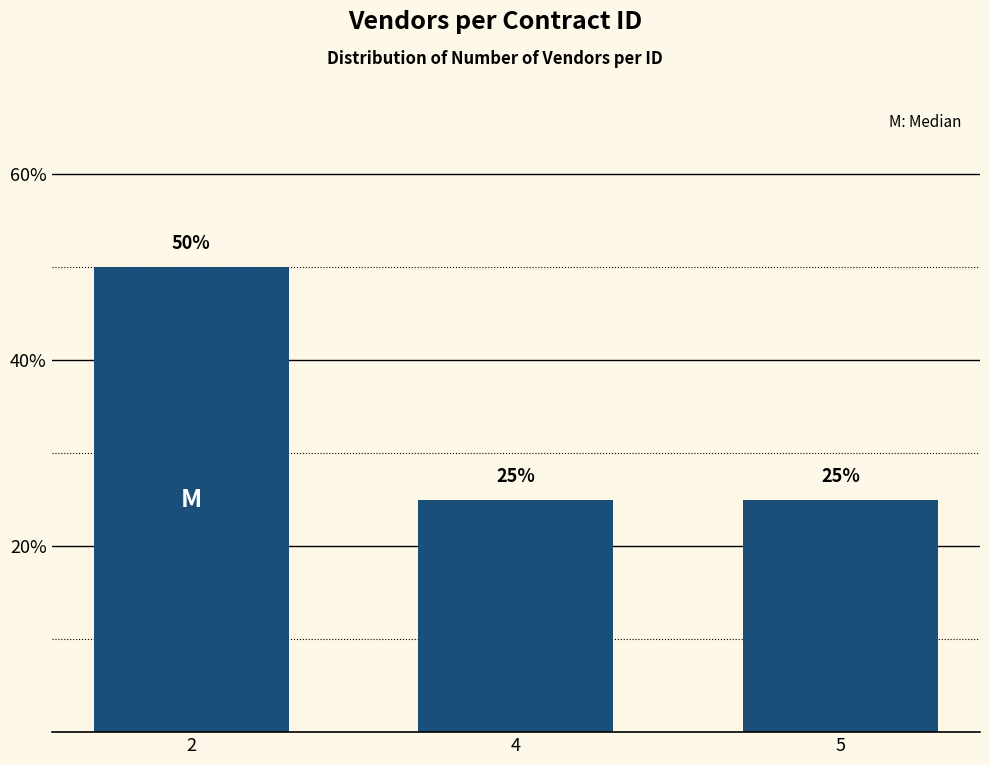

Reading right to left, list all the values displayed in this chart.

25	25	50